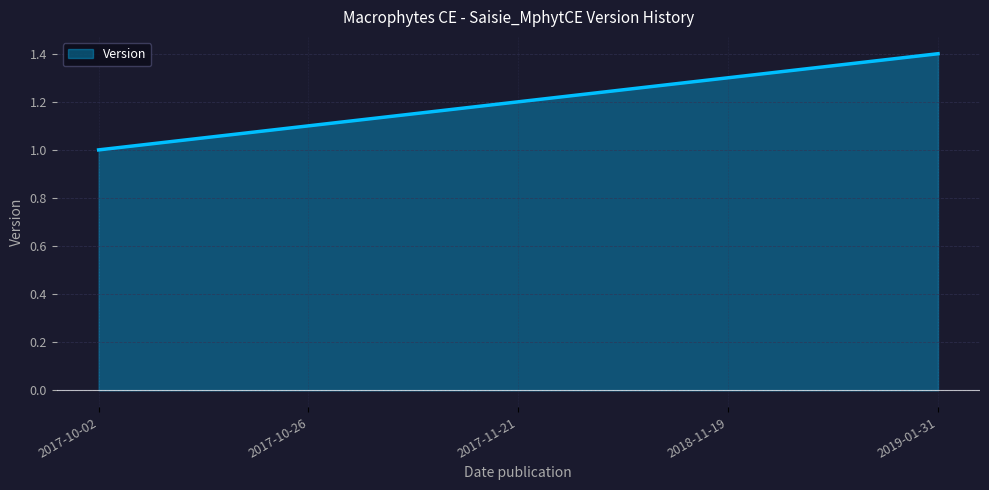

What is the greatest value displayed?

1.4